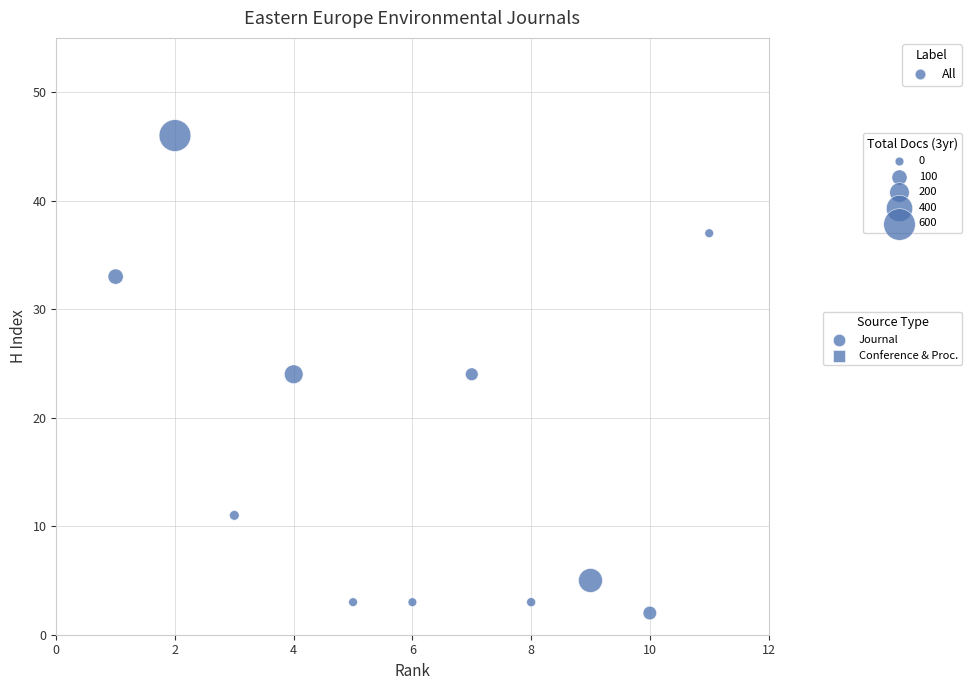

What is the range of X values (max minus min)?

10